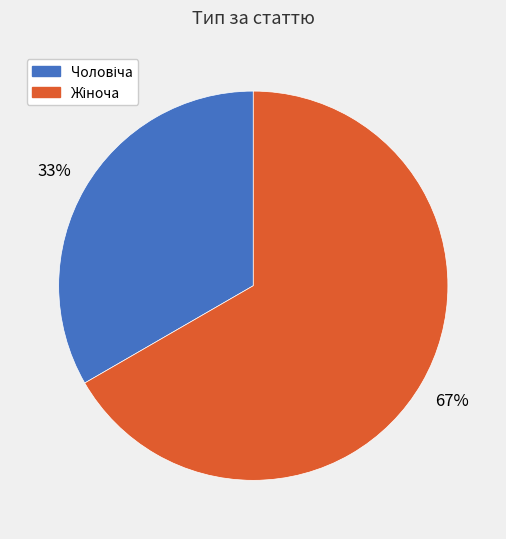

How many slices are in this pie chart?

2